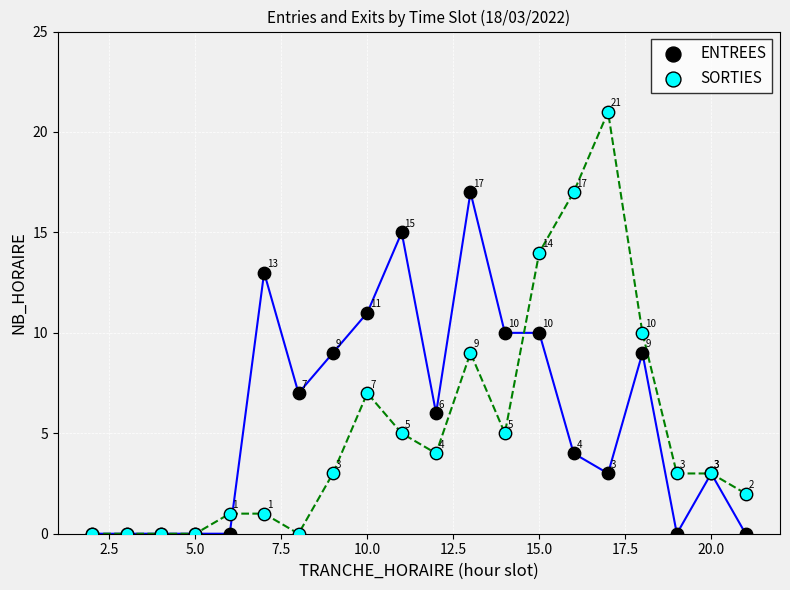

In the ENTREES series, what Y value is closest to 8?

7